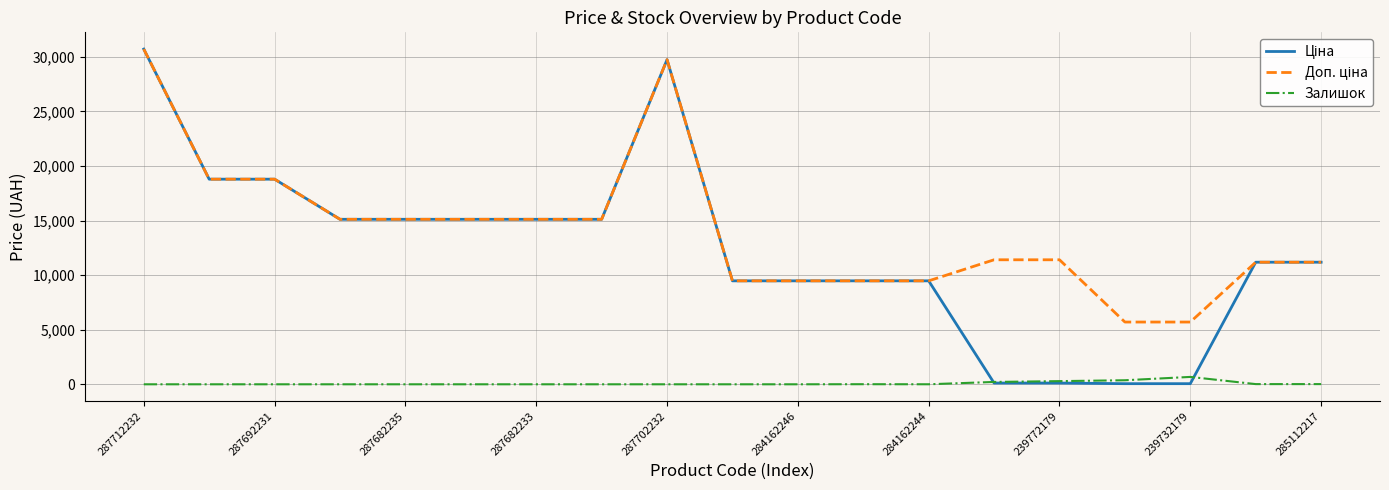

What is the greatest value displayed?

30717.1